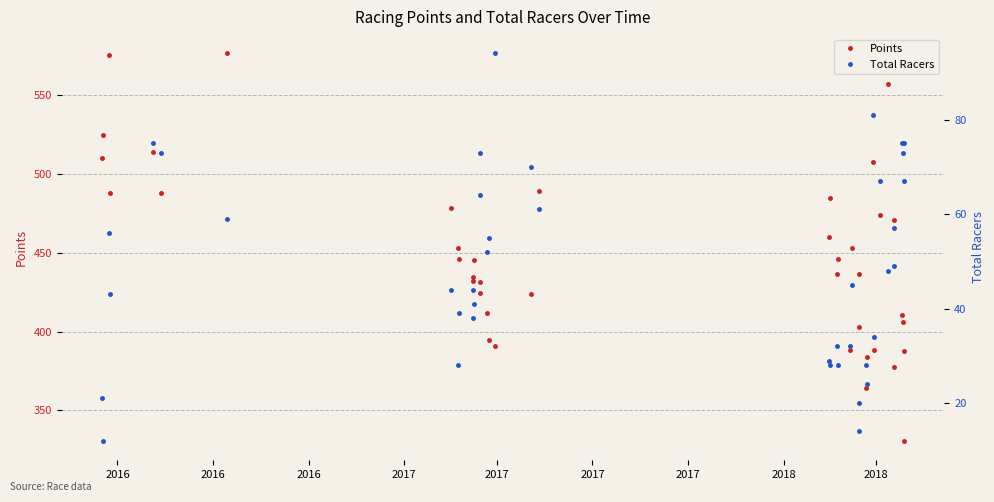

Is it true that Points equals 94.1 at 18?

False